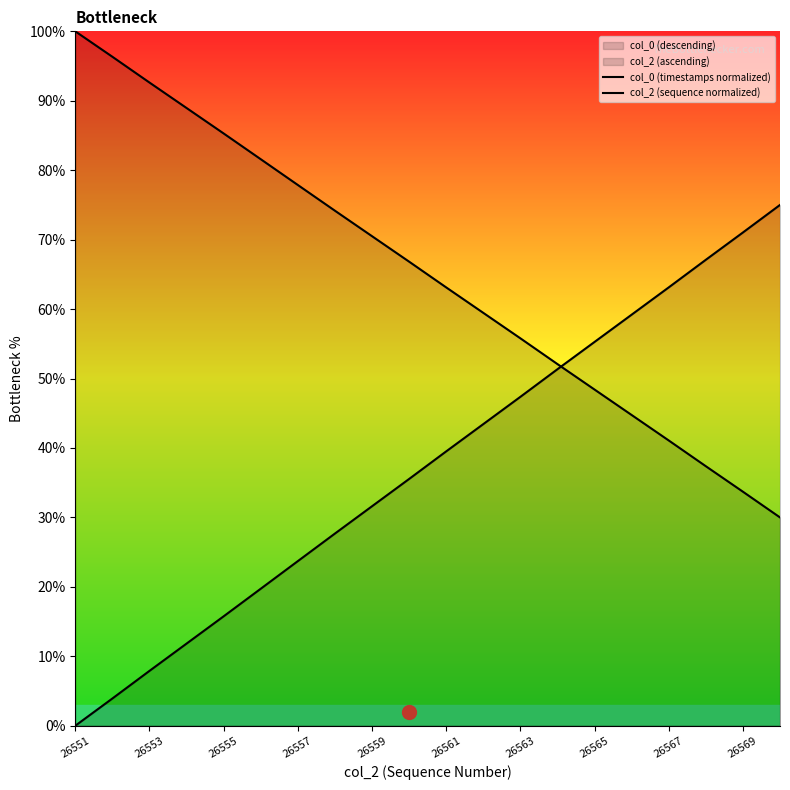

True or false: col_2 (sequence normalized) has more than 1 interior local peaks.

False